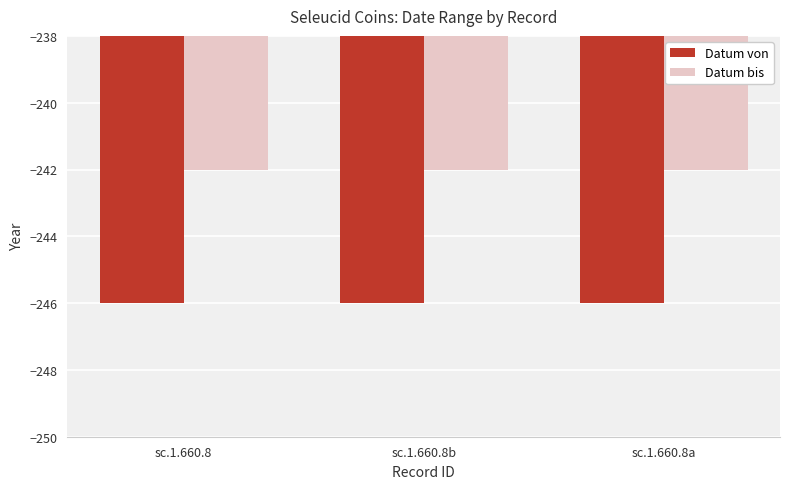

Which series has the largest total across all categories?

Datum bis